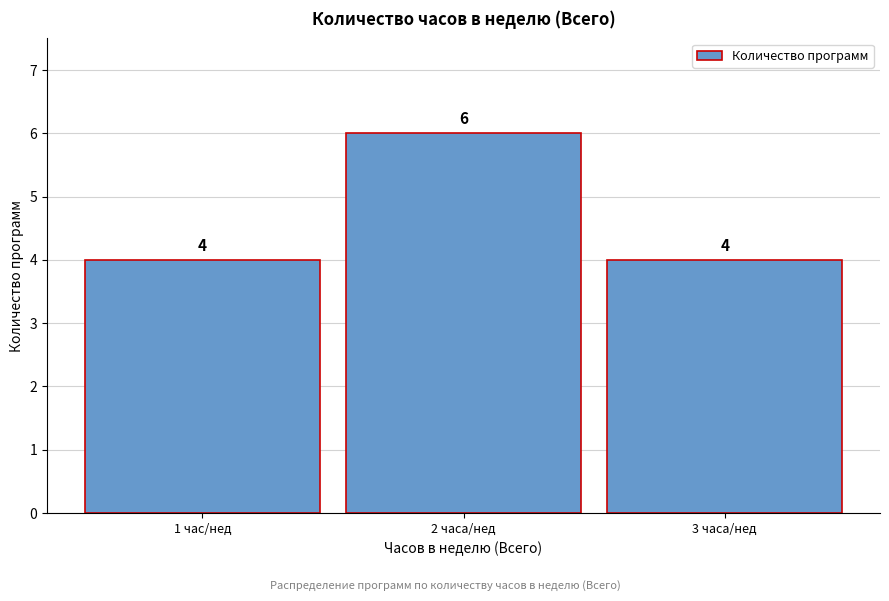

Reading left to right, list all the values displayed in this chart.

4	6	4